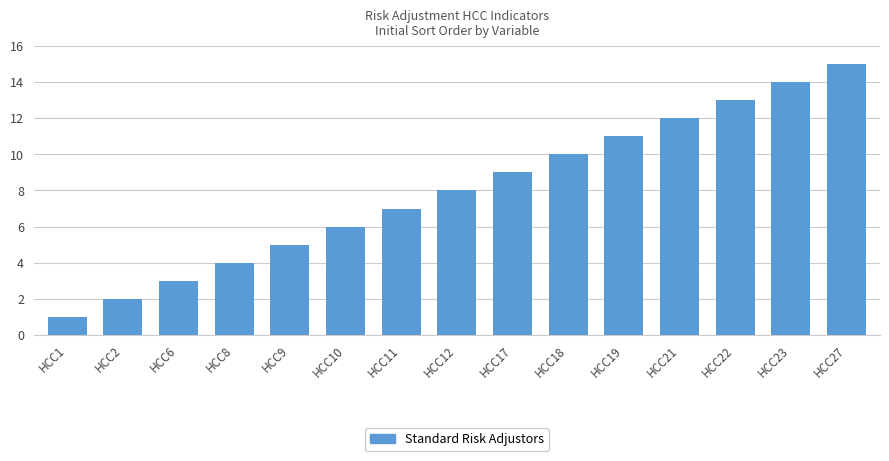

Which category has the highest value across all series?

HCC27